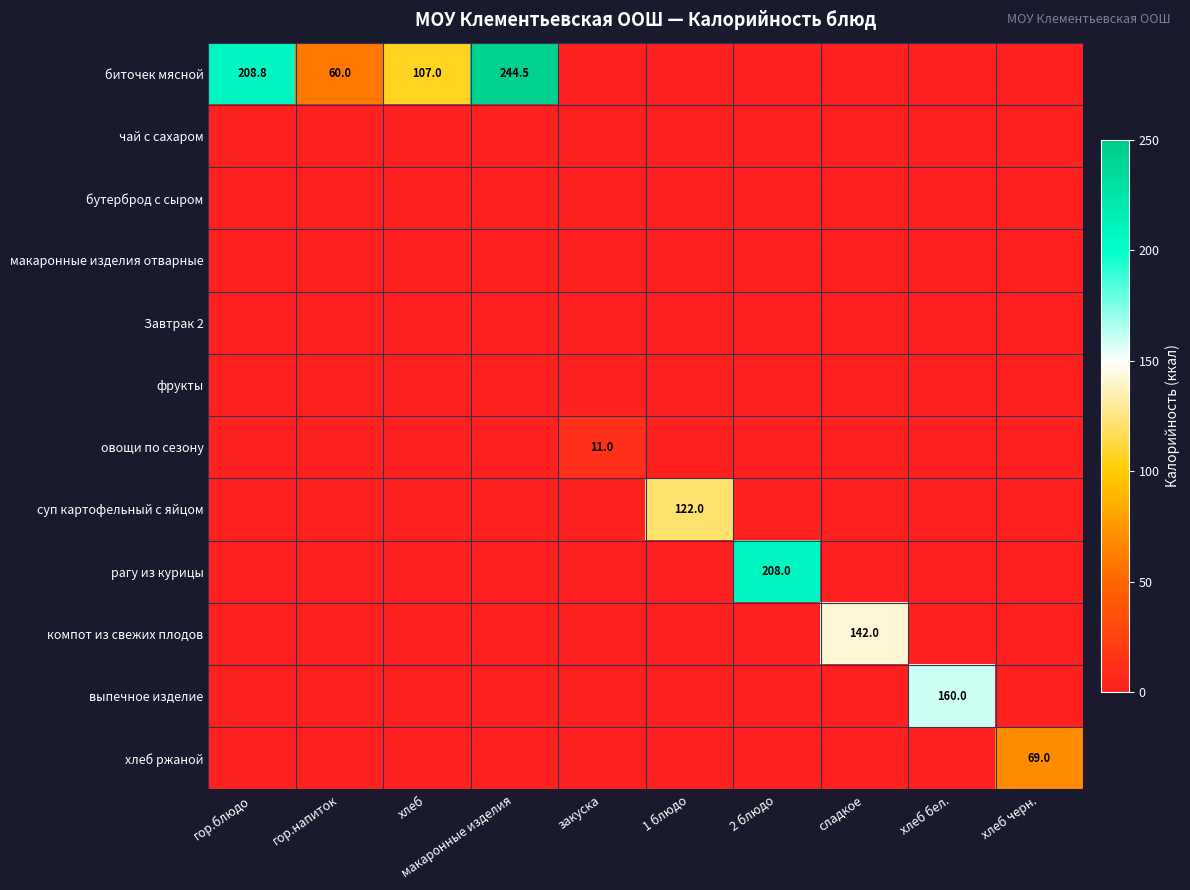

How many series are shown in this chart?

12